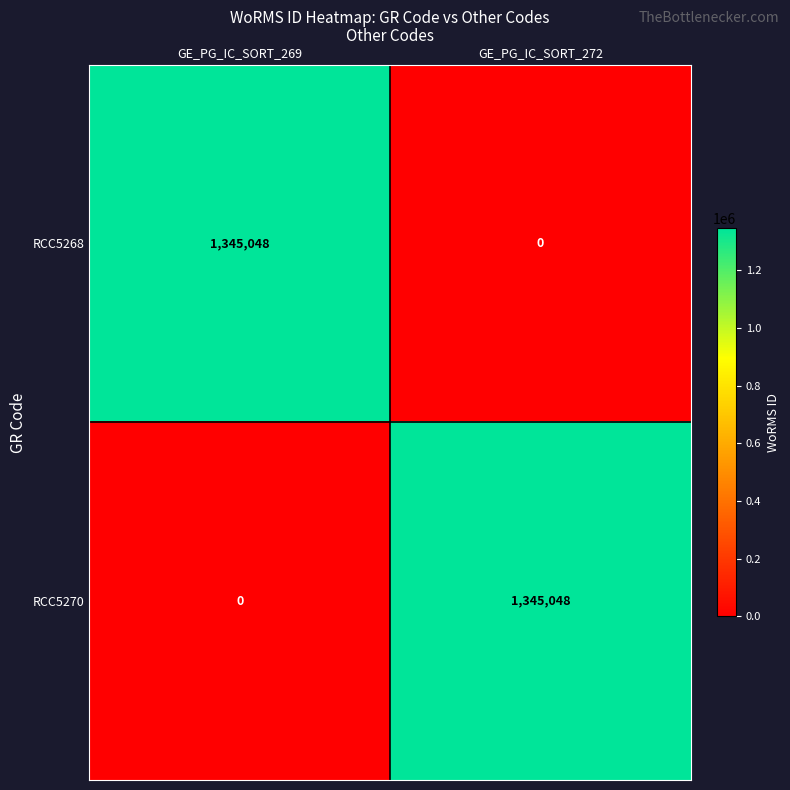

Reading right to left, transcribe all the data shown in this chart.

RCC5268: 0	1345048
RCC5270: 1345048	0